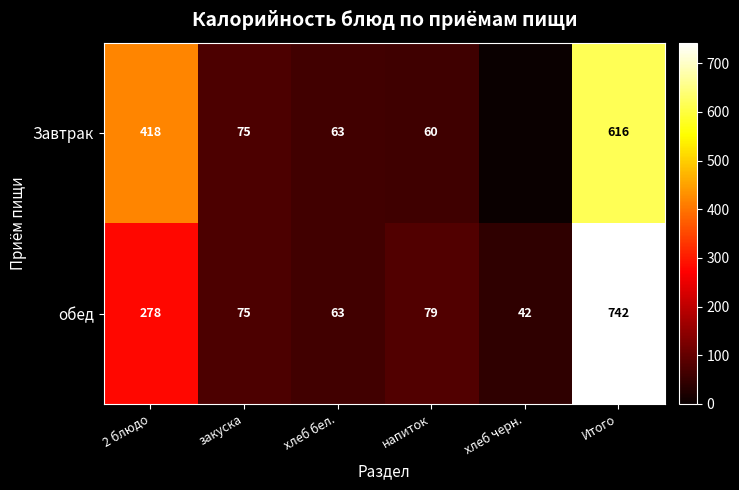

Count the number of data series in this chart.

2